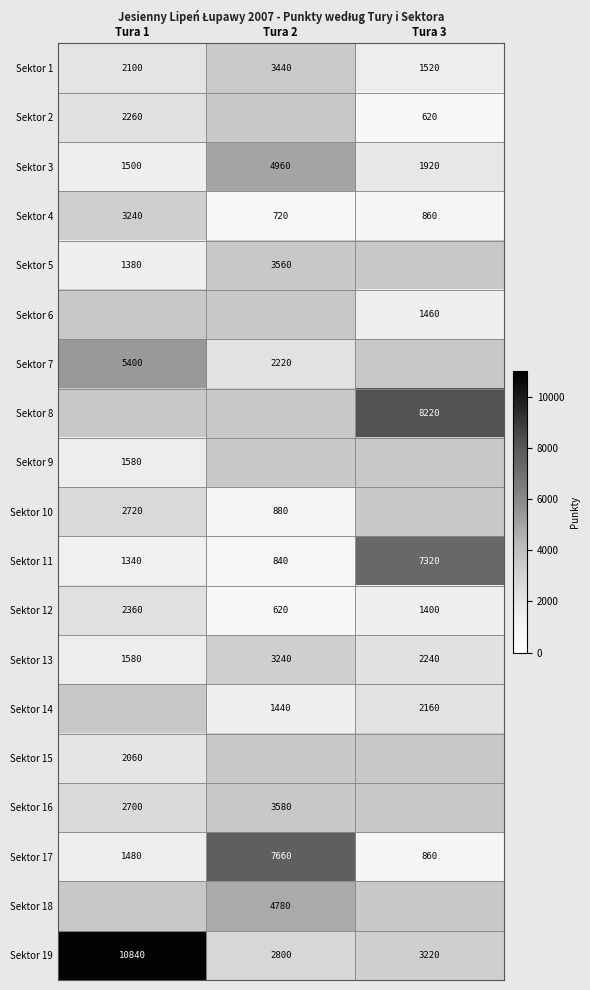

Is the value of Sektor 5 at Tura 1 greater than the value of Sektor 17 at Tura 2?

No